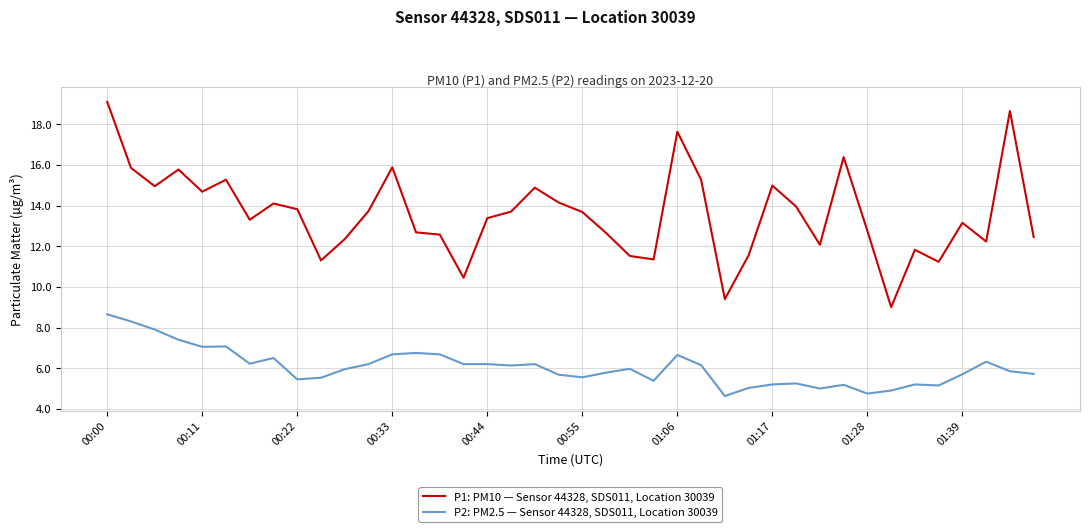

What is the smallest value displayed?

4.6